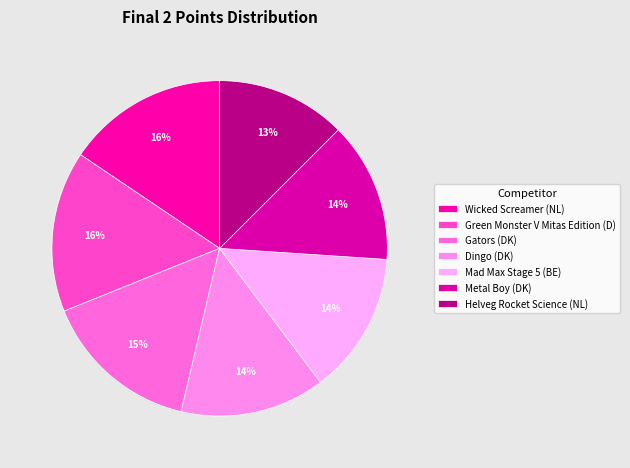

True or false: Wicked Screamer (NL) accounts for 16% of the total.

True